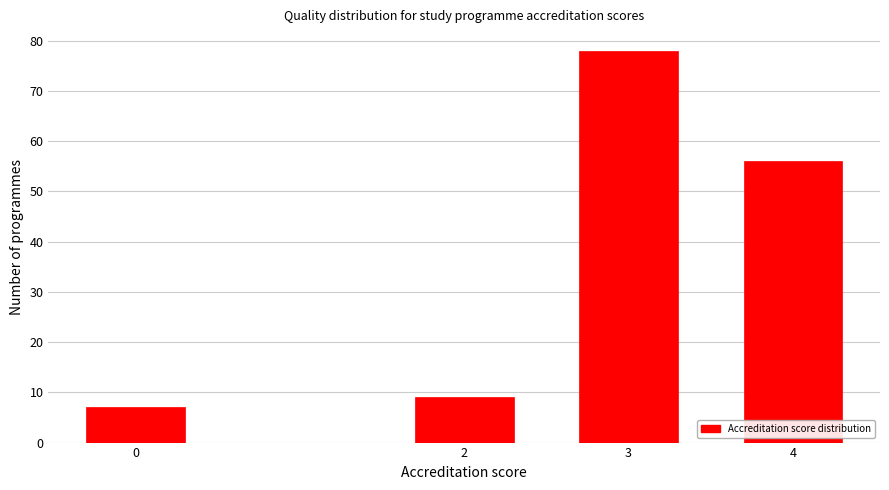

Reading left to right, what are all the values shown in this chart?

7	9	78	56